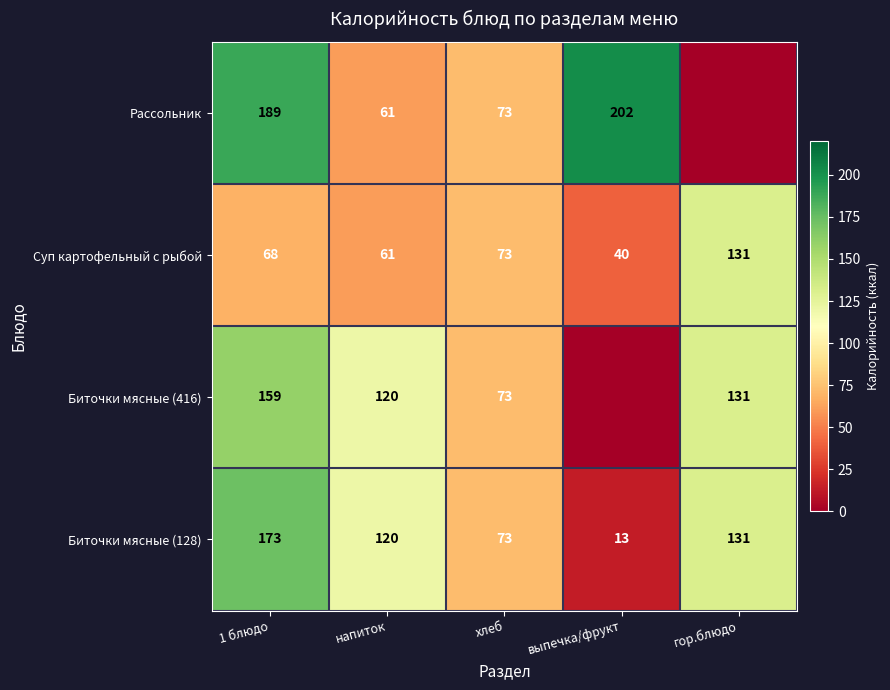

What is the total value across all series at гор.блюдо?

393